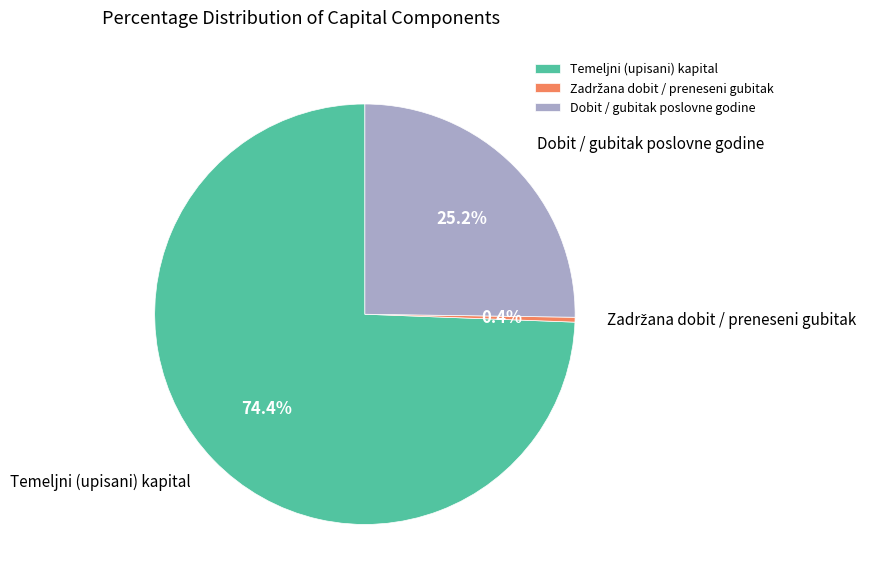

To the nearest percent, what percentage of the pie is Dobit / gubitak poslovne godine?

25%